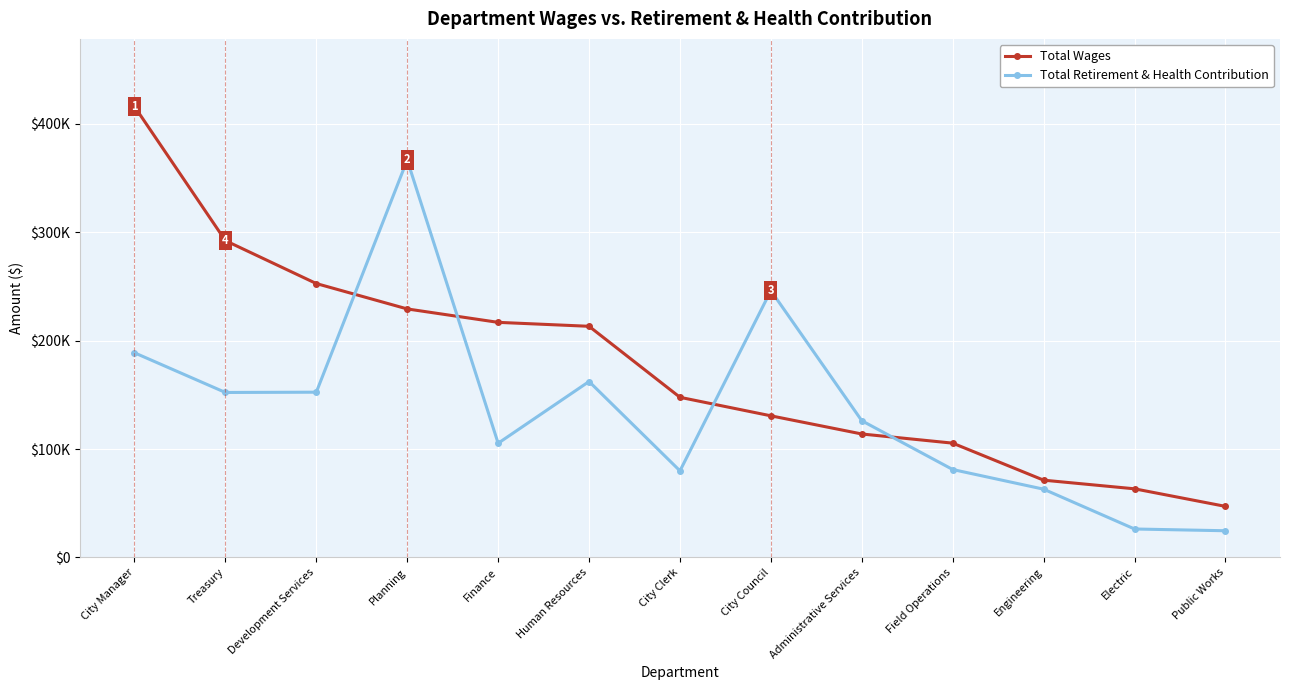

Does the chart display data point markers on the line(s)?

Yes